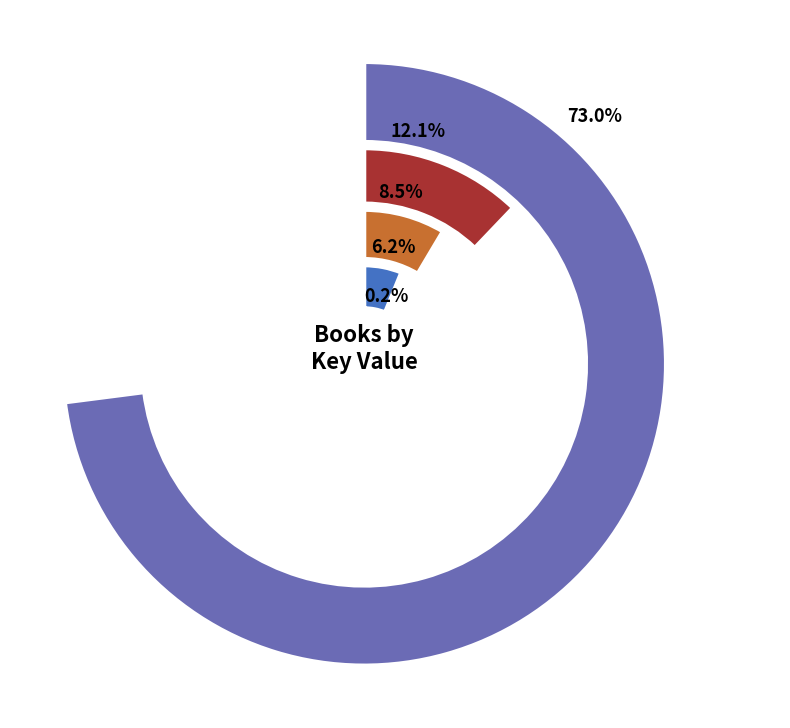

What percentage is the Sins of the Flesh slice, to the nearest percent?

73%